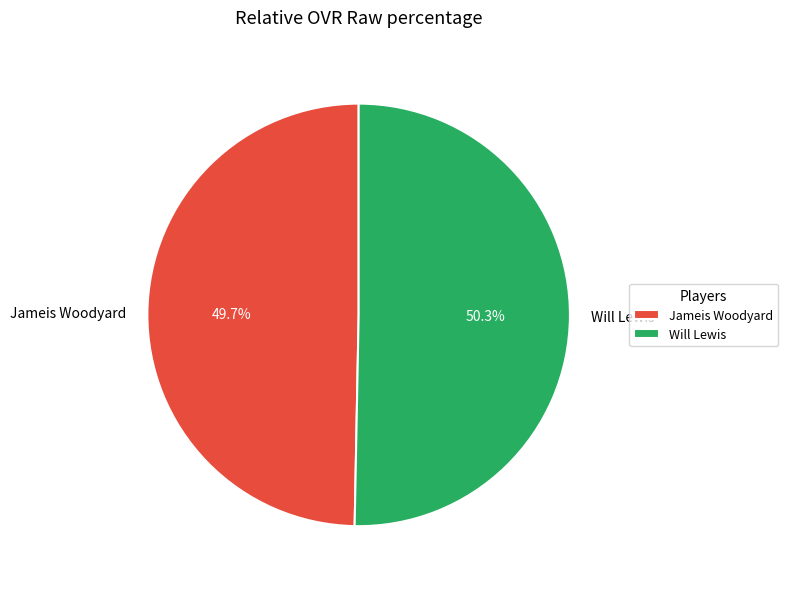

Which slice represents more than half of the pie?

Will Lewis